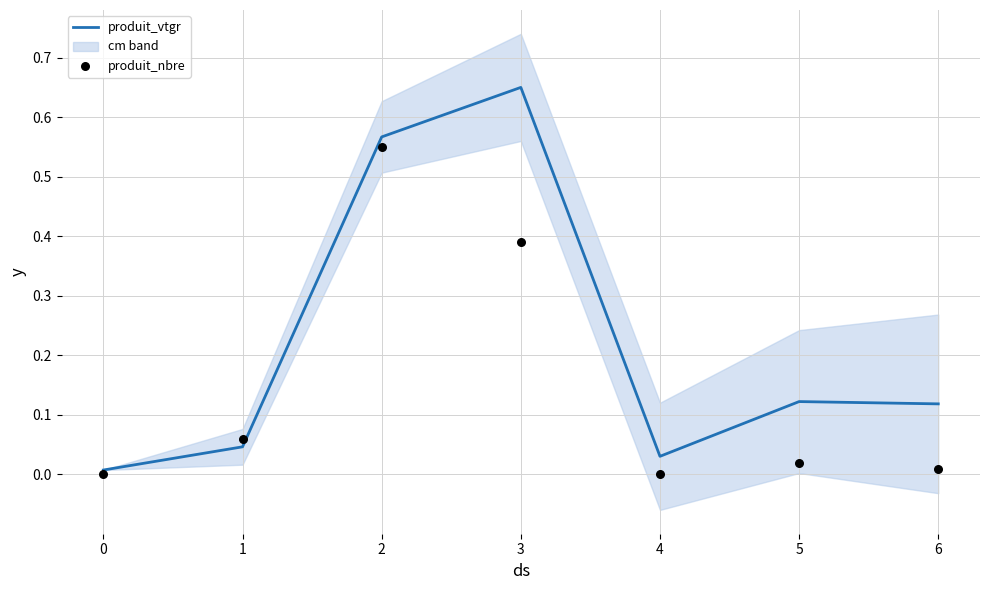

Which series has the largest Y range (max minus min)?

produit_vtgr